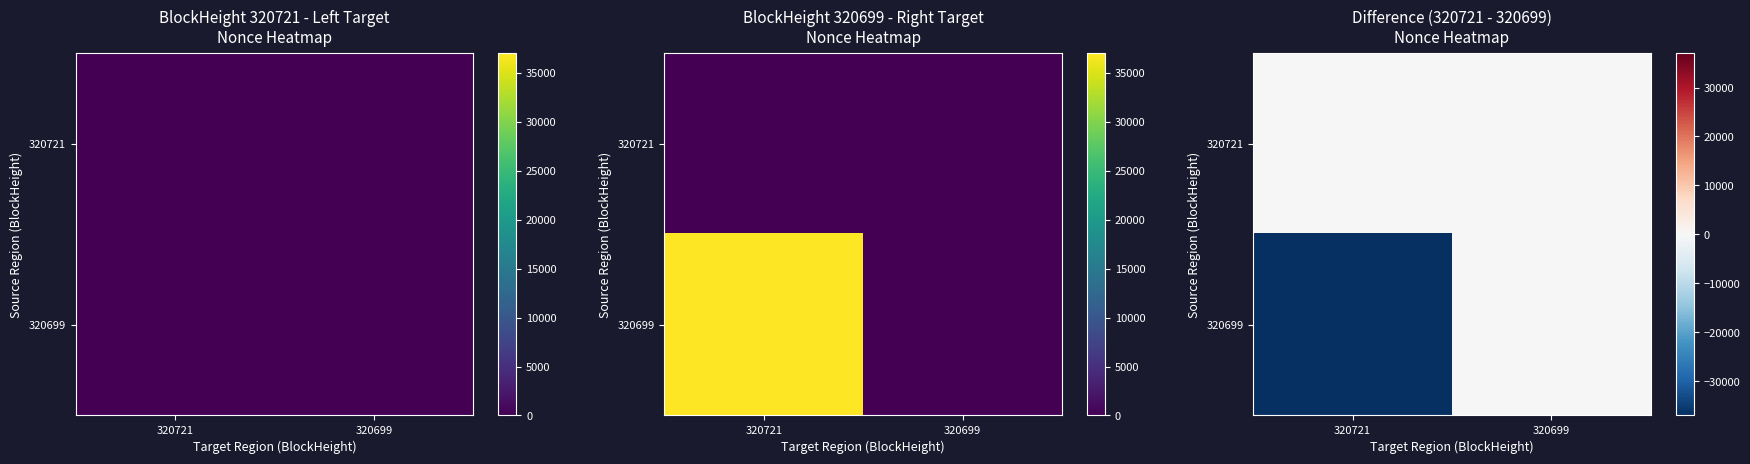

Rank the series at 320721 from lowest to highest value.

320699, 320721